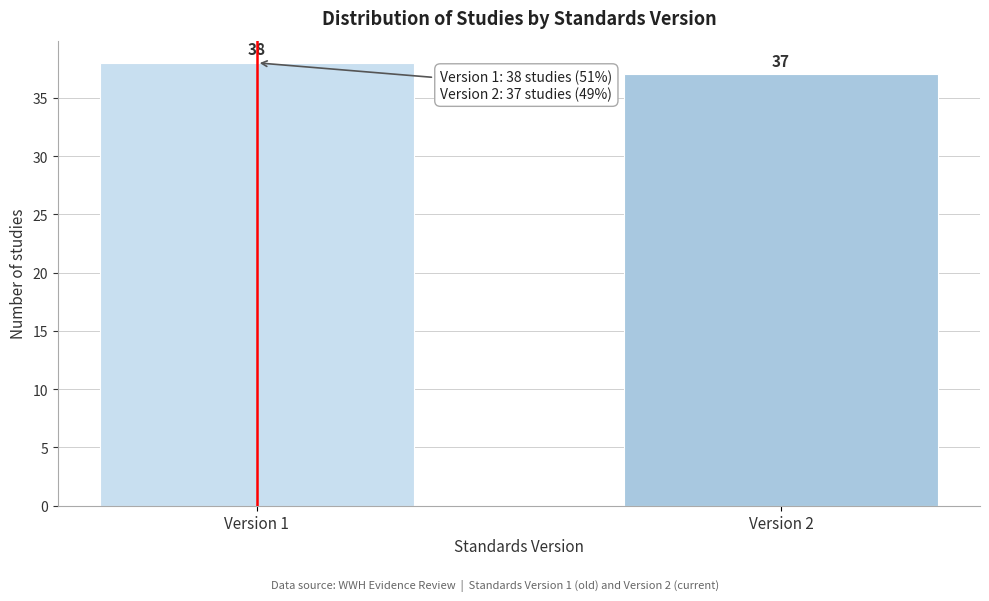

Reading left to right, transcribe all the data shown in this chart.

Version 1=38	Version 2=37